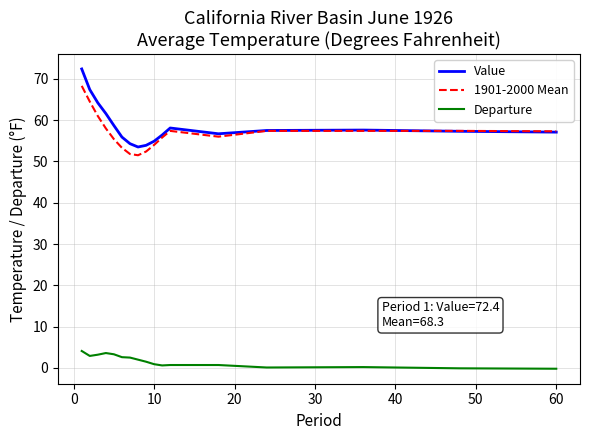

What is the sum of all 1901-2000 Mean values?

968.9